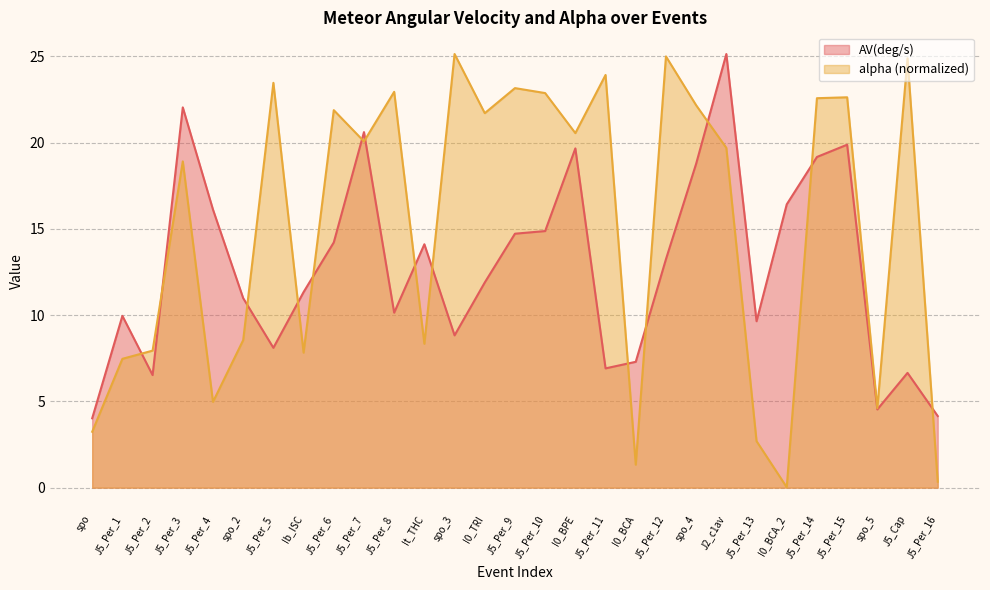

How many lines are shown in the chart?

2